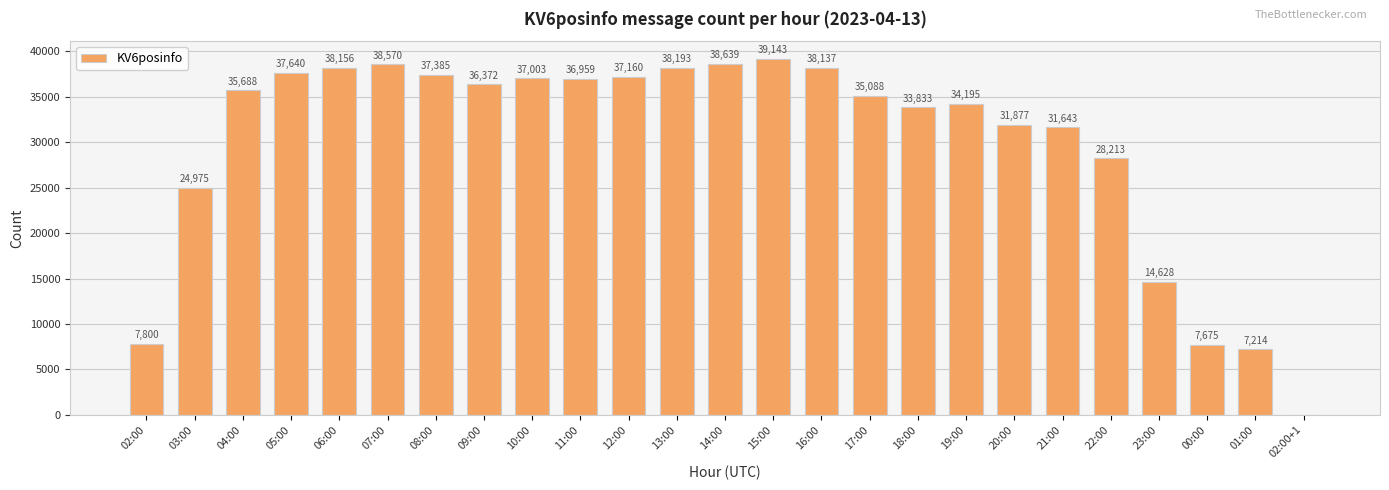

What is the difference between the values at 12:00 and 19:00?

2965